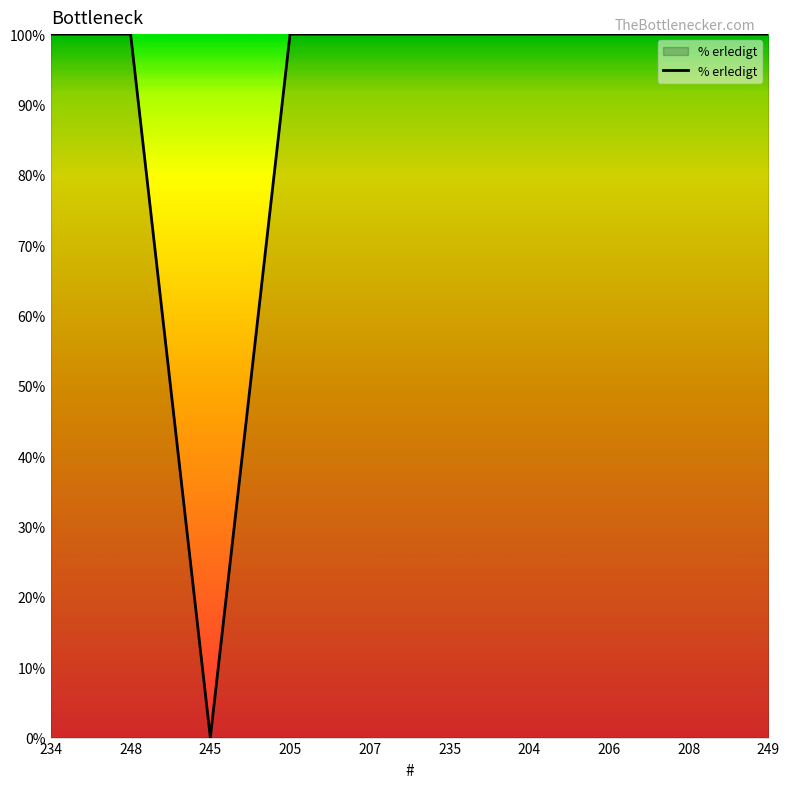

What is the ratio of the value at 234 to the value at 249?

1.0